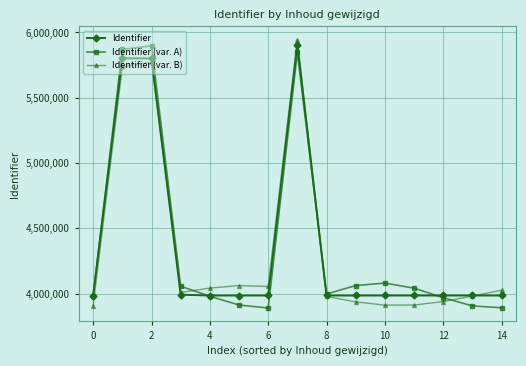

What is the minimum value shown in the chart?

3890296.8